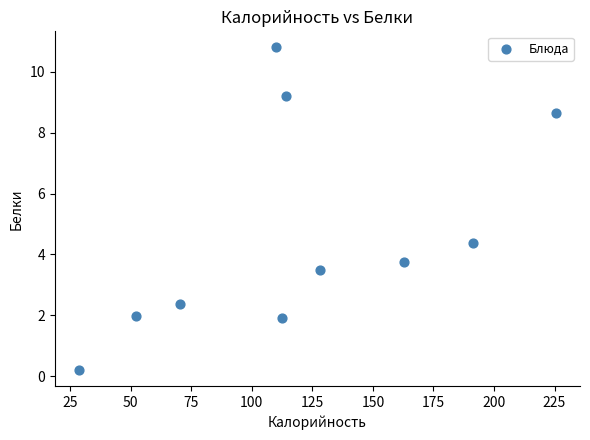

What is the range of X values (max minus min)?

197.2